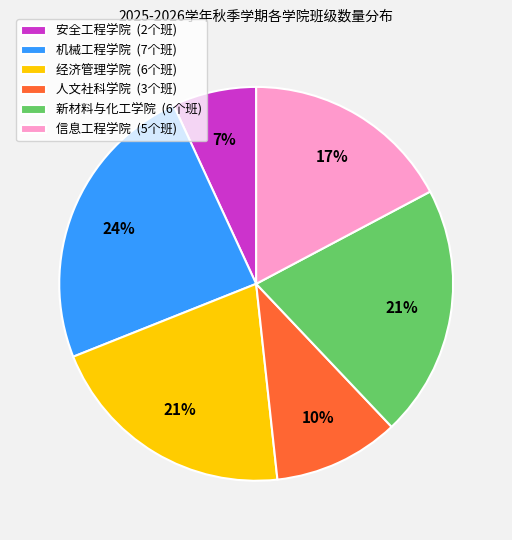

Between 新材料与化工学院 (6个班) and 信息工程学院 (5个班), which is larger?

新材料与化工学院 (6个班)